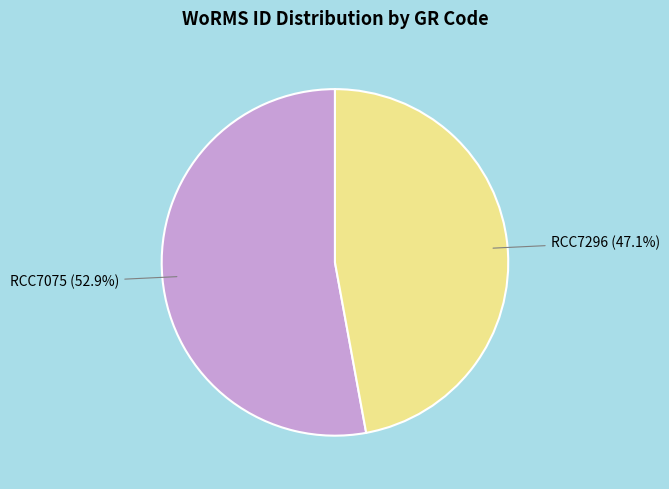

To the nearest percent, what is the difference between the RCC7075 and RCC7296 slice percentages?

6%